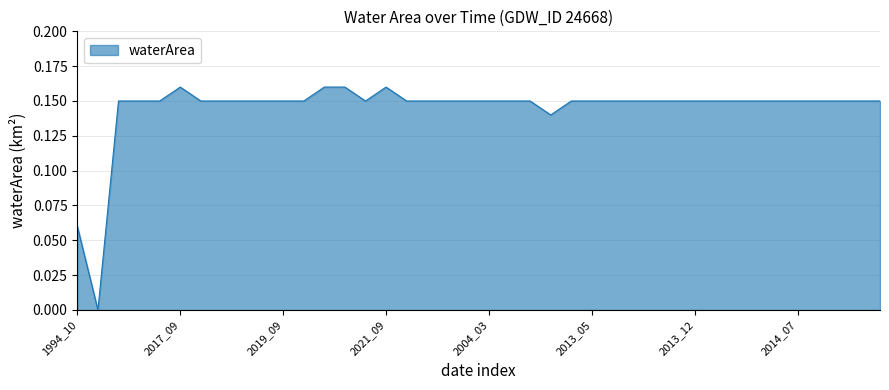

What is the sum of all values?

5.8